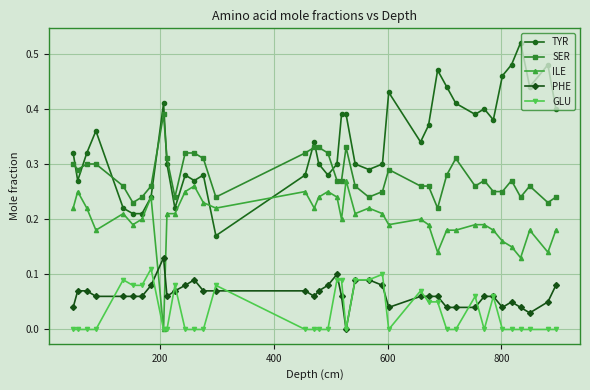

Which series has the largest total across all categories?

TYR